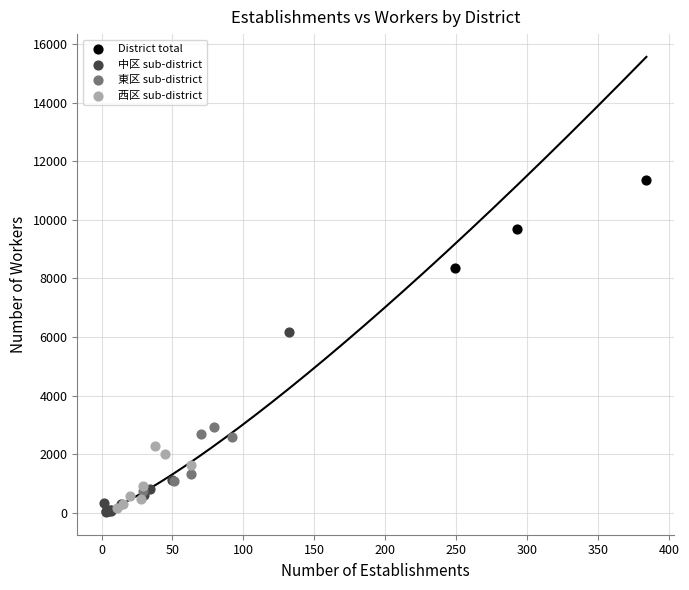

Which series reaches the maximum Y coordinate?

District total